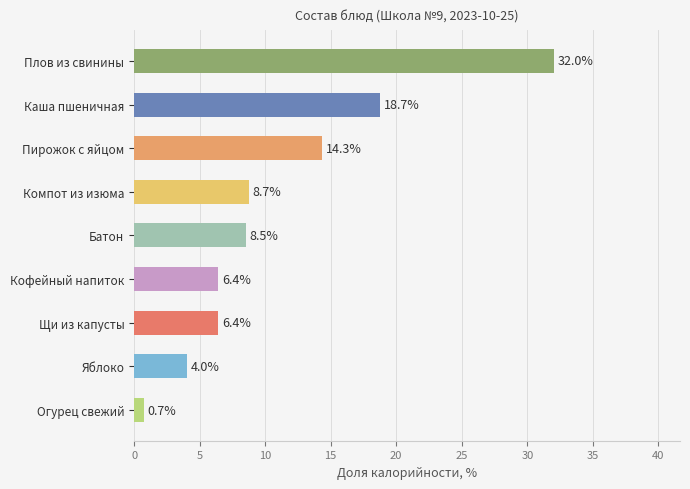

Reading top to bottom, transcribe all the data shown in this chart.

32.0	18.7	14.3	8.7	8.5	6.4	6.4	4.0	0.7